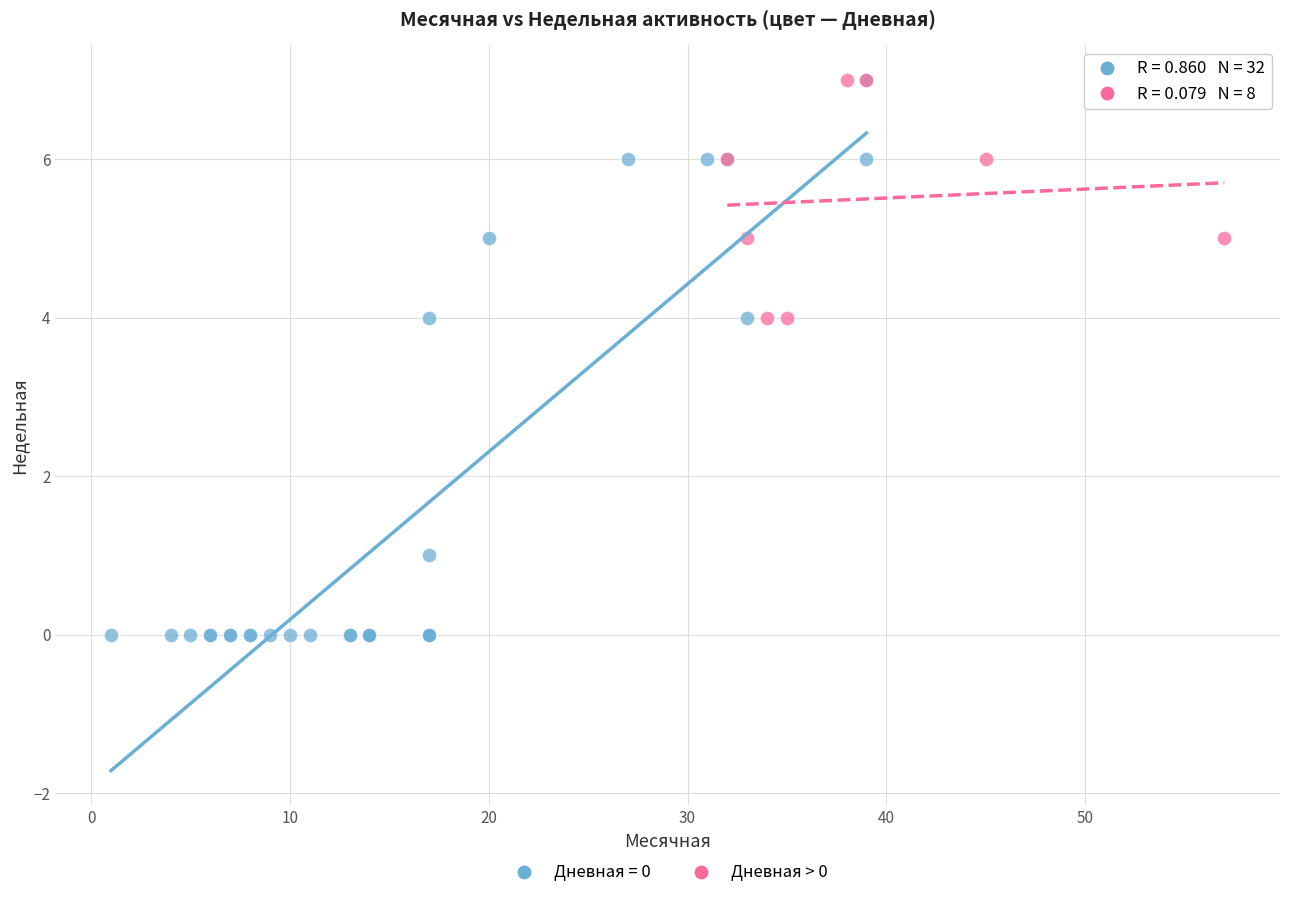

Which series has the largest Y range (max minus min)?

Дневная = 0